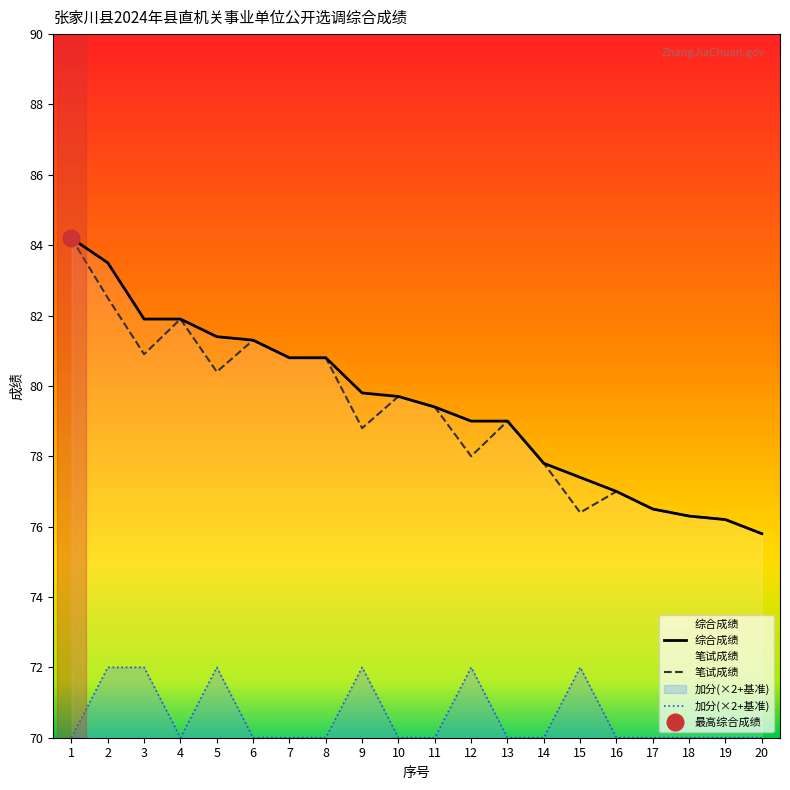

At which category does 笔试成绩 reach its first local peak?

4